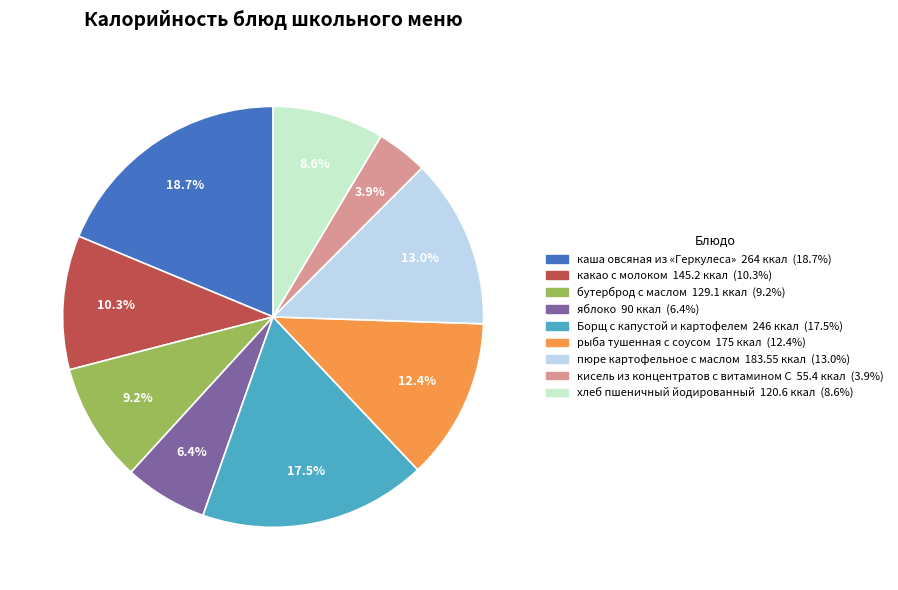

Which slice is the smallest?

кисель из концентратов с витамином С